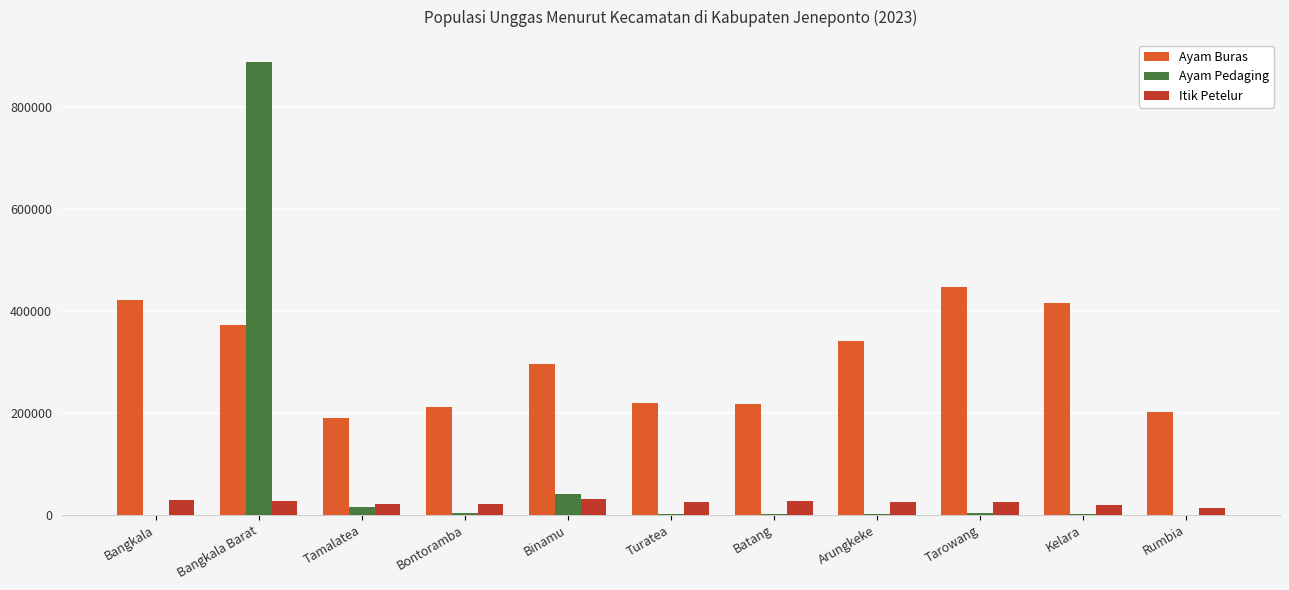

What is the maximum value shown in the chart?

887351